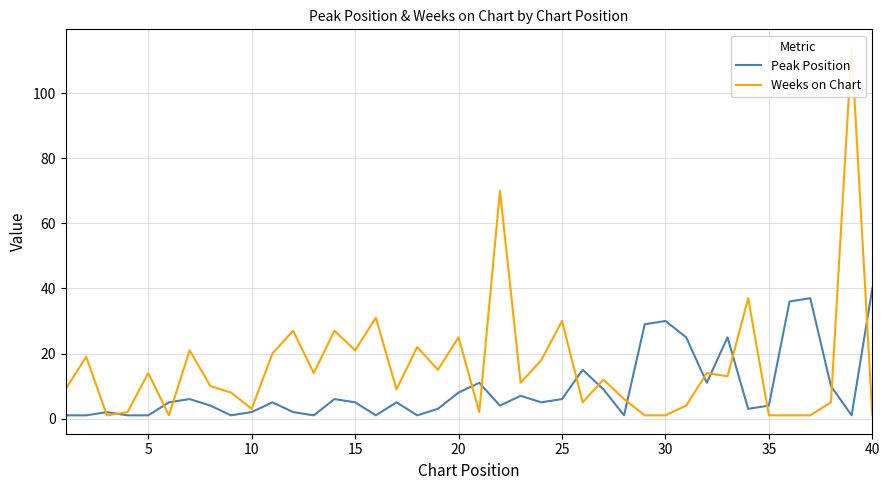

Which category has the highest value in the Peak Position series?

40